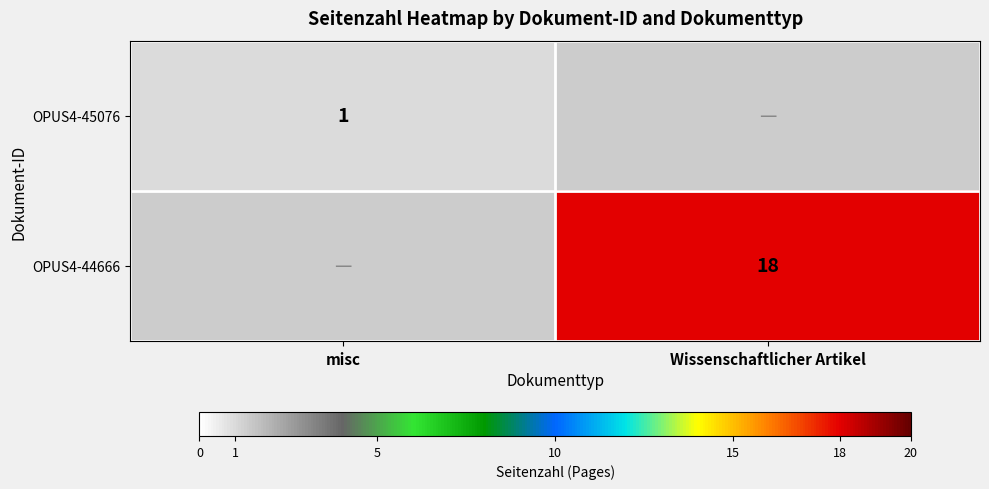

The OPUS4-45076 series shows 1 at misc. True or false?

True